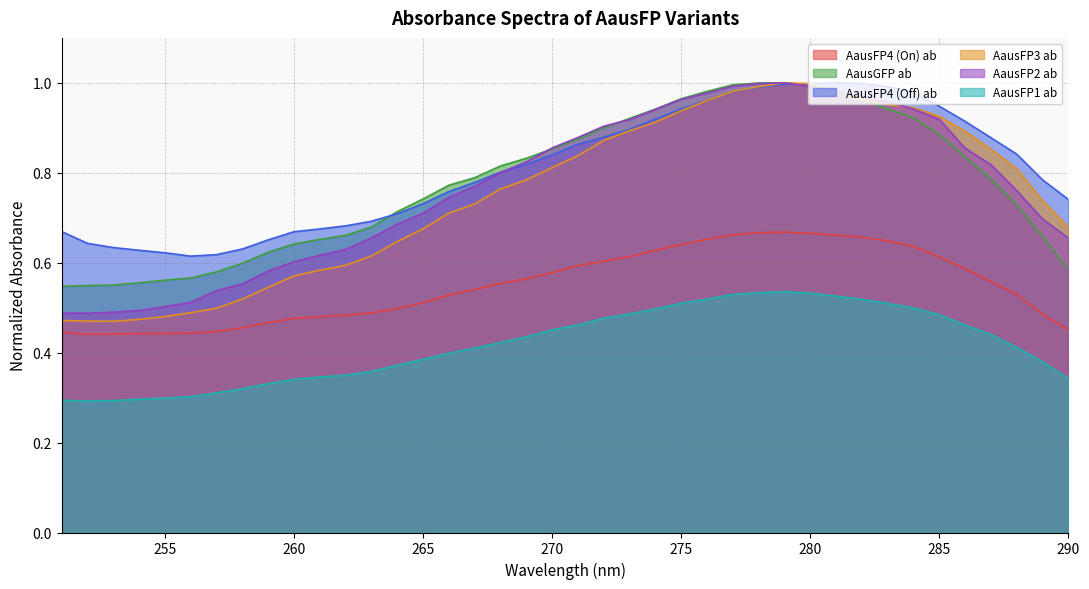

What is the difference between the maximum and minimum values in the AausFP3 ab series?

0.5